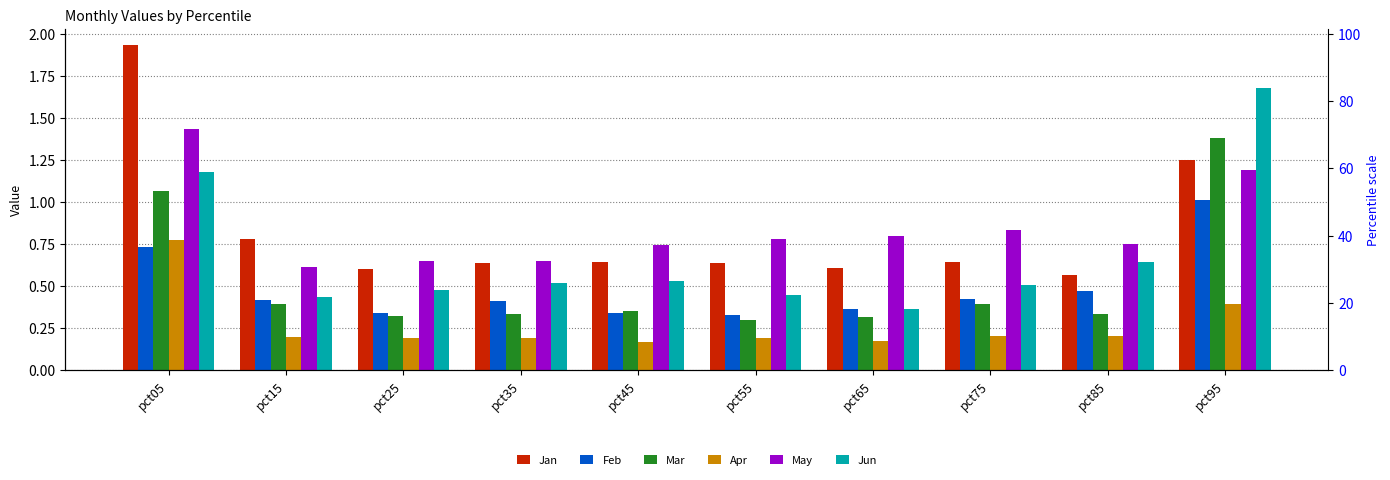

What is the minimum value for Mar?

0.3